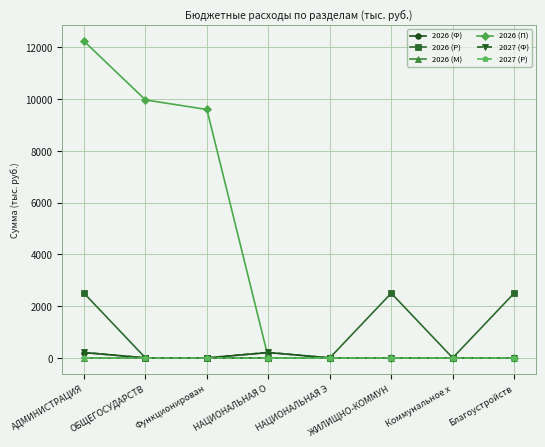

Where is the first local minimum for 2026 (Р)?

Коммунальное х